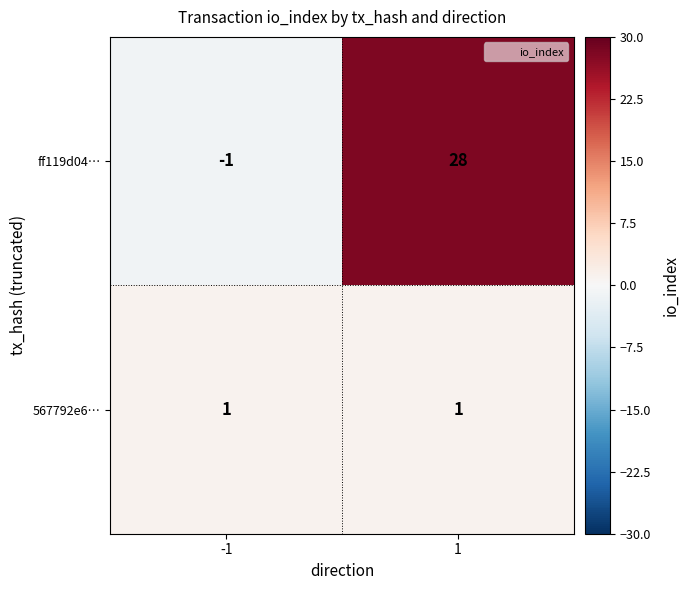

What is the sum of the ff119d04… values at -1 and 1?

27